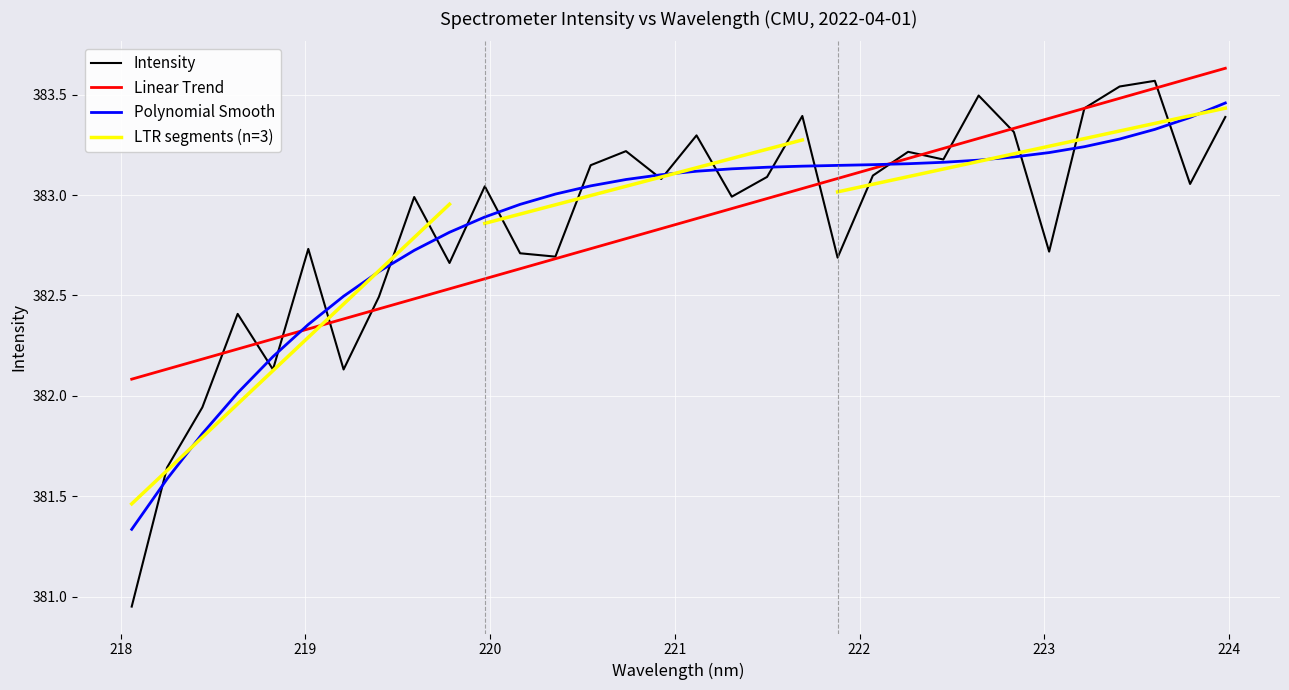

What is the difference between the second highest and second lowest values?

1.9